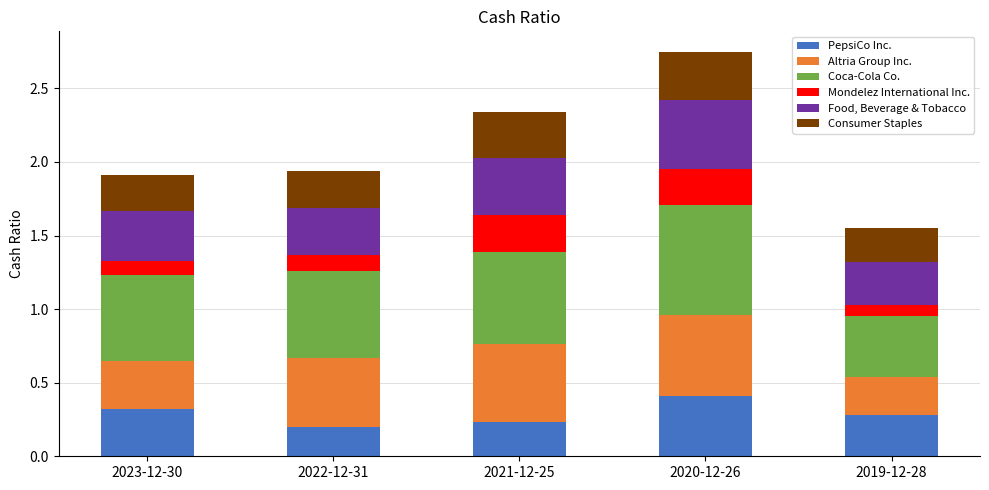

Which category has the highest value in the PepsiCo Inc. series?

2020-12-26